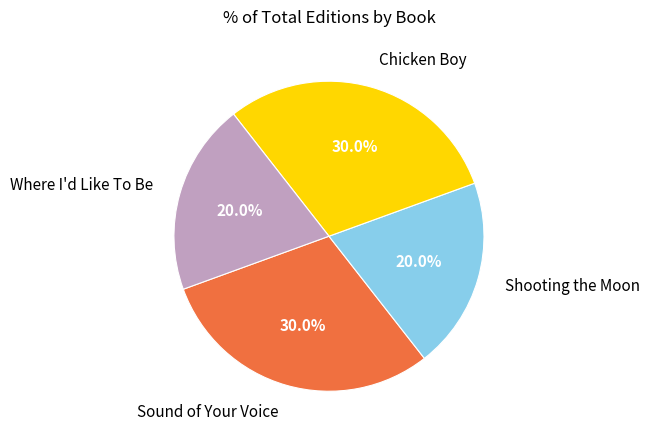

Count the number of slices in the pie.

4